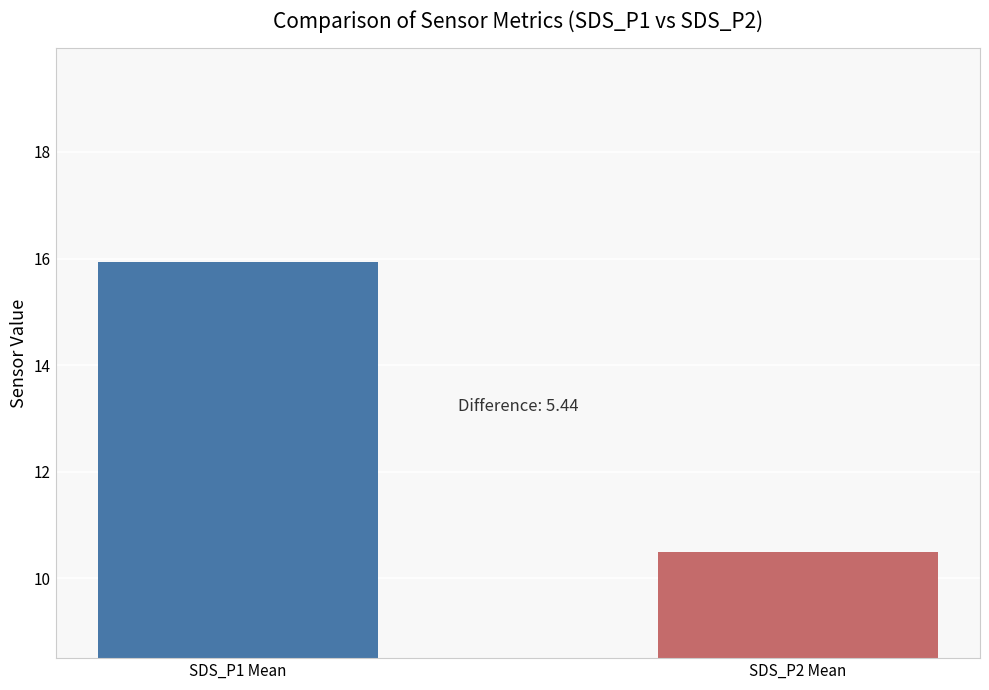

What is the minimum value shown in the chart?

10.5